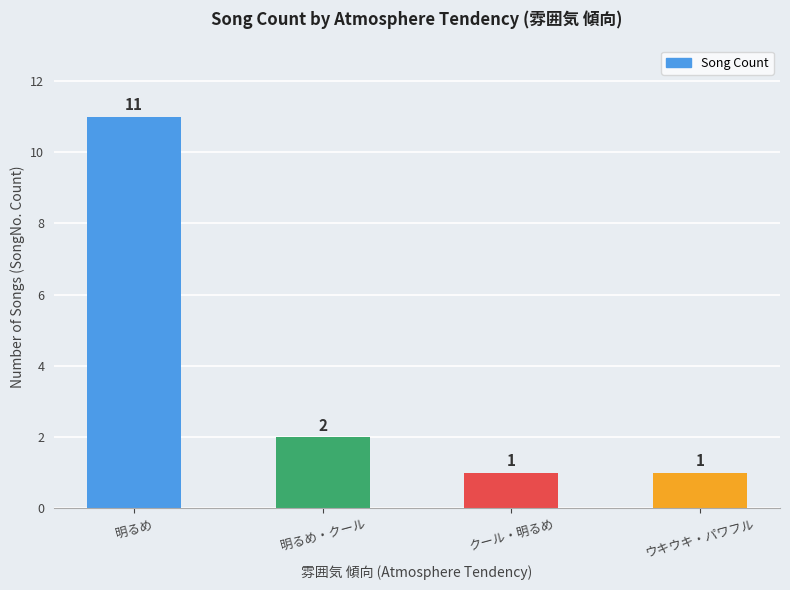

What is the average value?

4